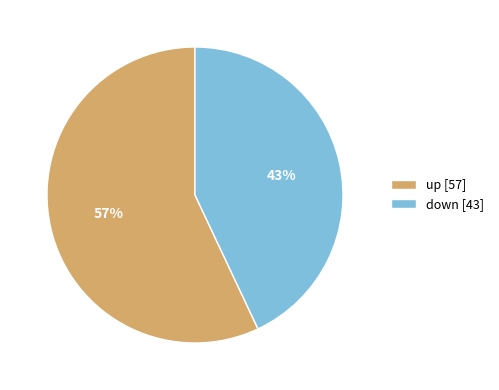

How many segments does this pie chart have?

2